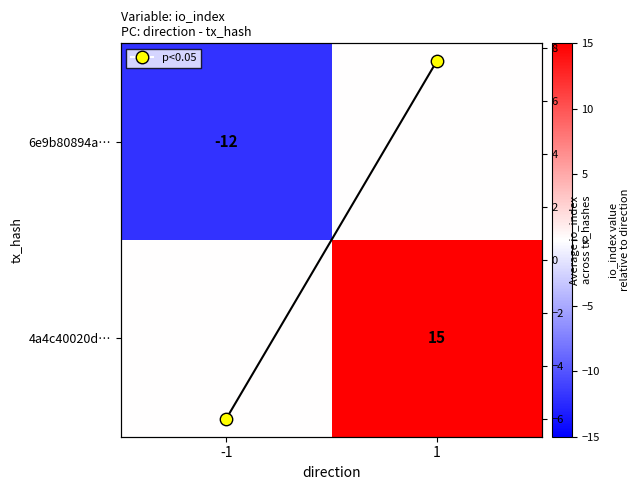

The p<0.05 series shows -6.0 at -1. True or false?

True